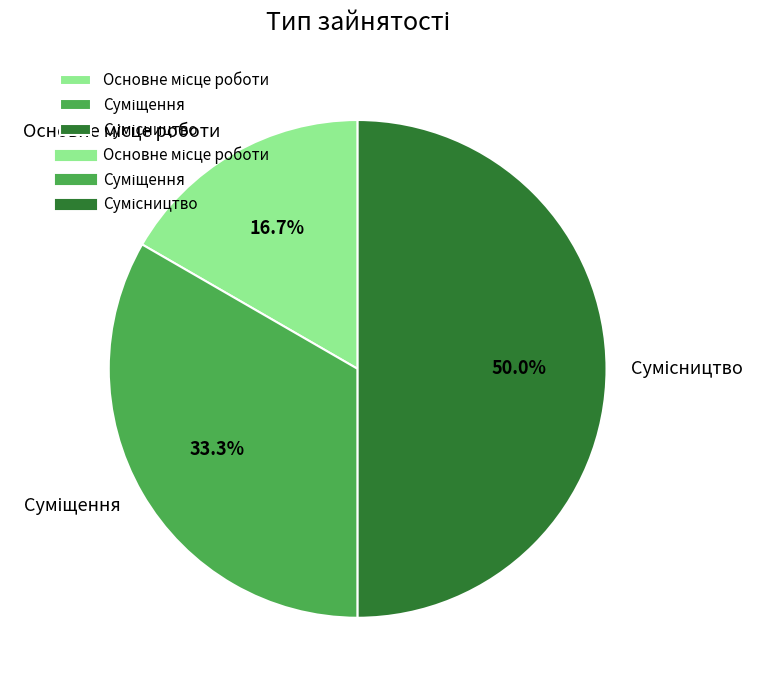

What is the largest slice in the pie chart?

Сумісництво